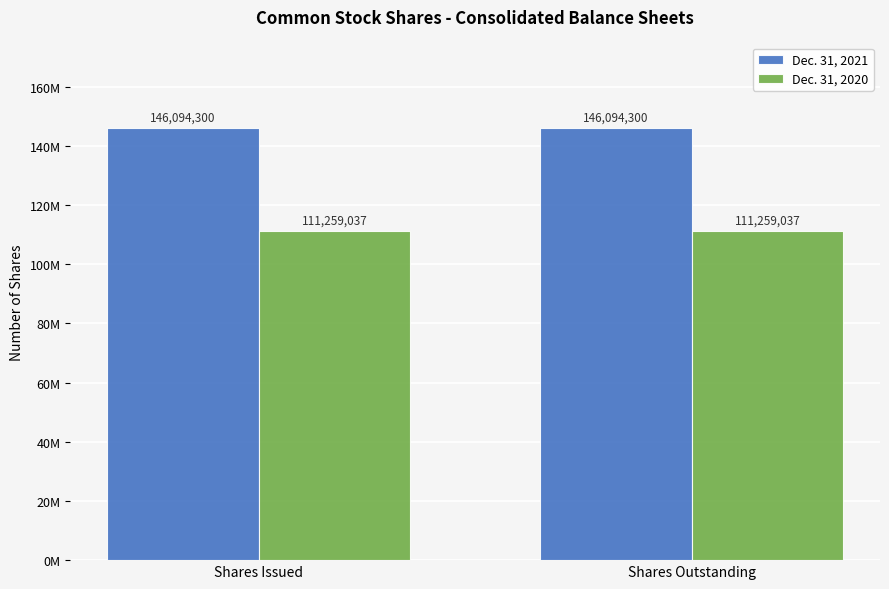

Which label corresponds to the largest value in the chart?

Shares Issued